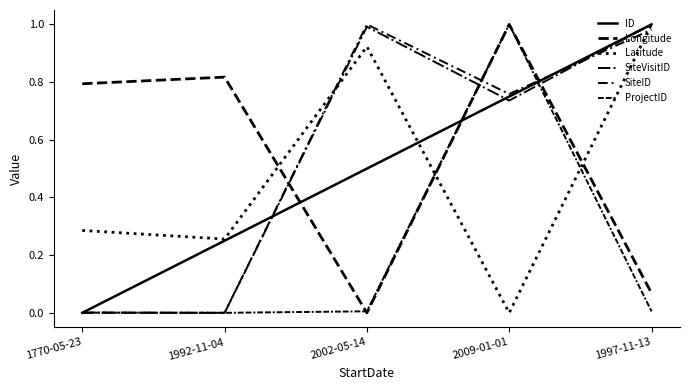

What is the difference between the ProjectID values at 1770-05-23 and 2009-01-01?

1.0